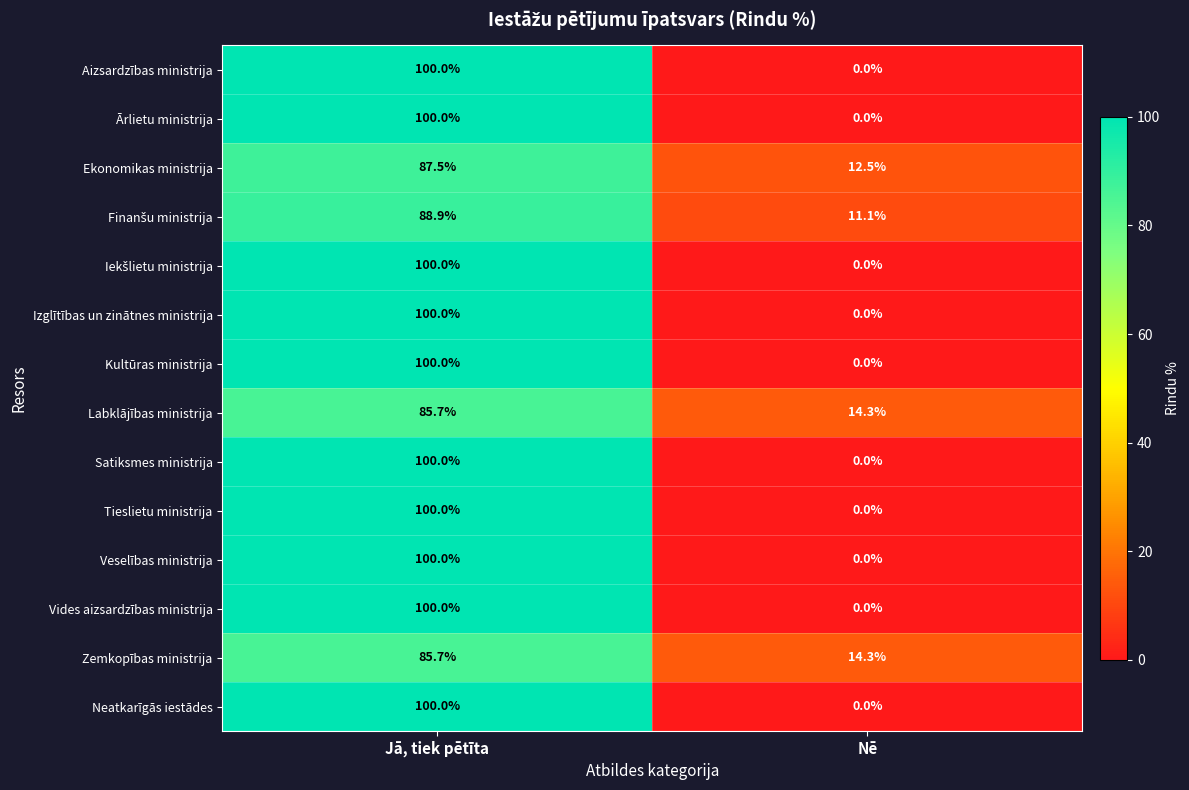

What is the highest value of the Labklājības ministrija series?

85.7